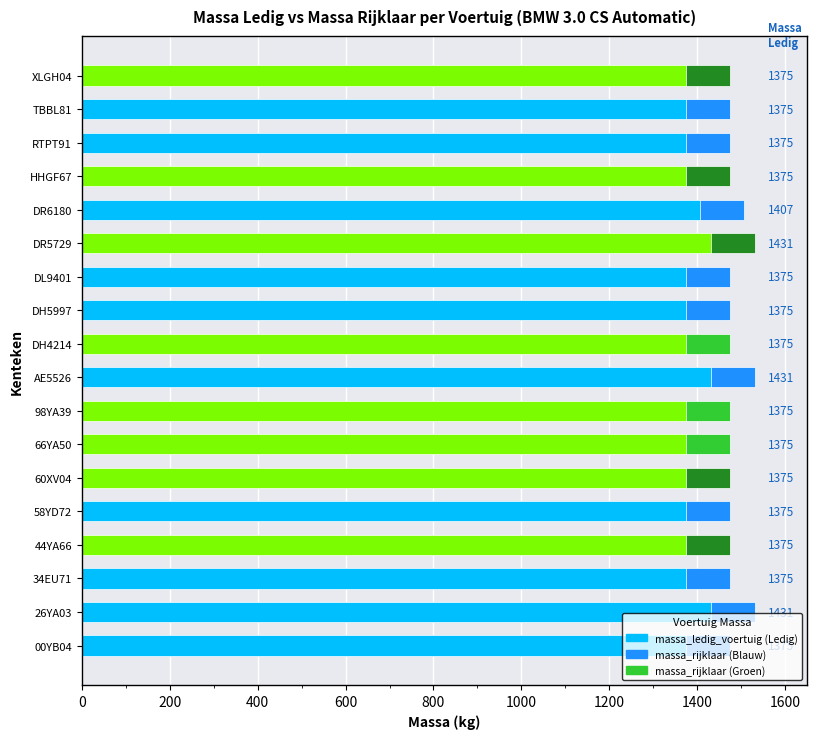

At how many categories does at least one series exceed 1432?

18